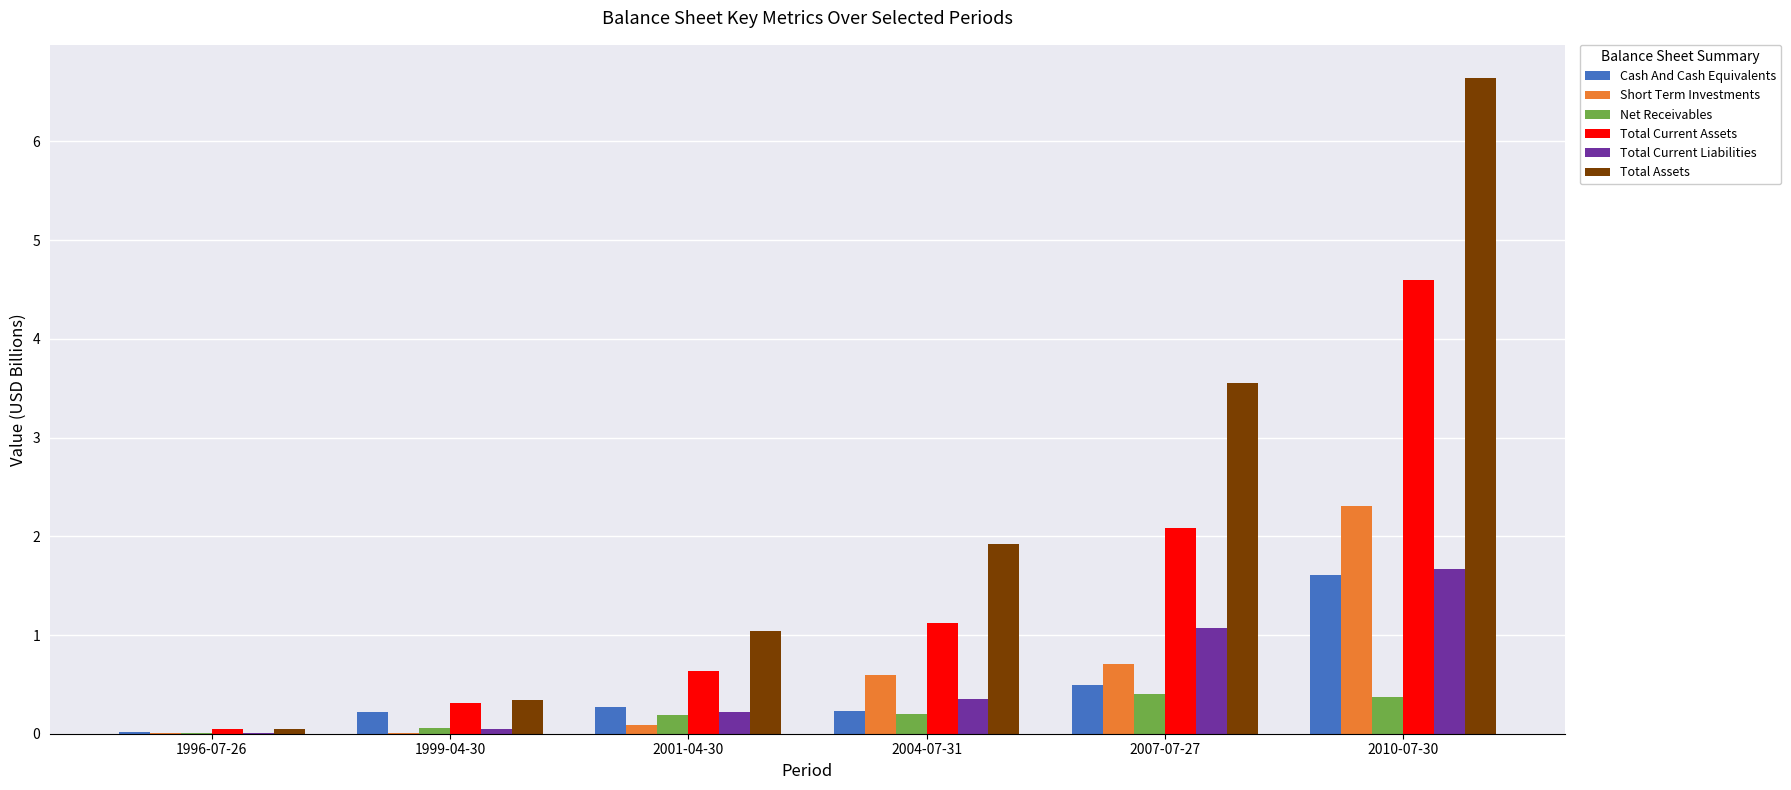

At which category is the sum across all series the highest?

2010-07-30